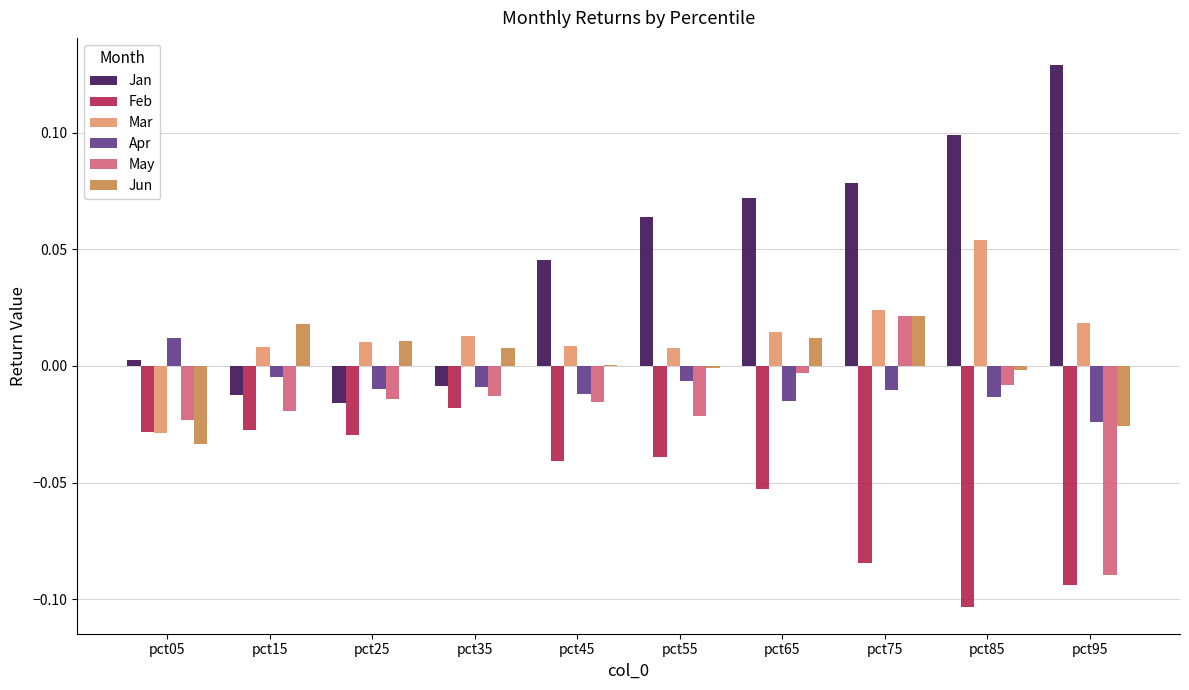

Which series changed the most between pct15 and pct75?

Jan